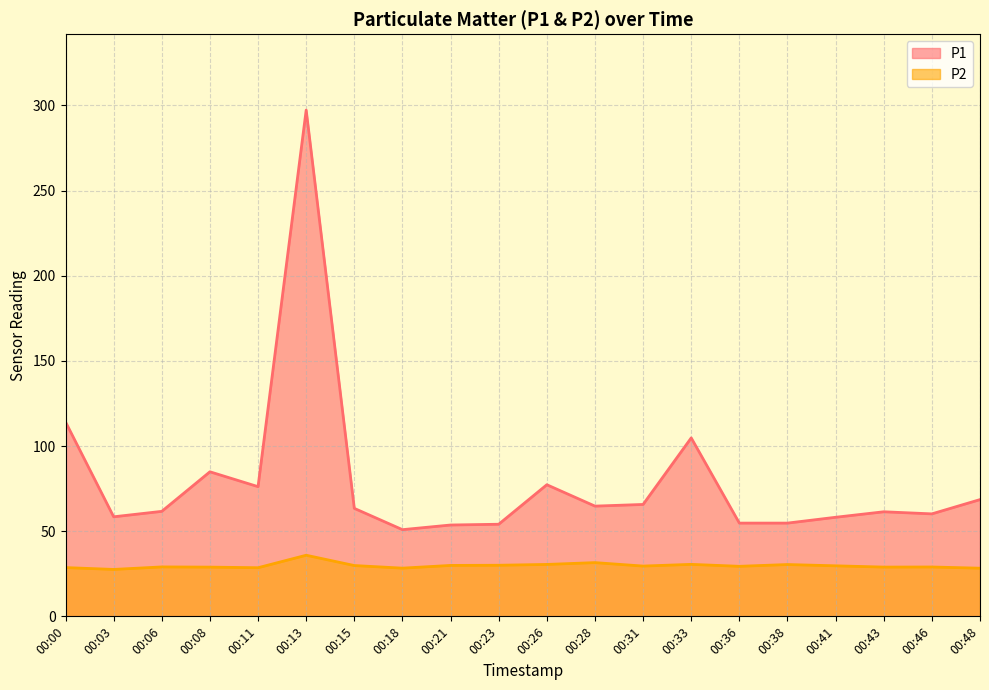

How many categories are shown in the chart?

20